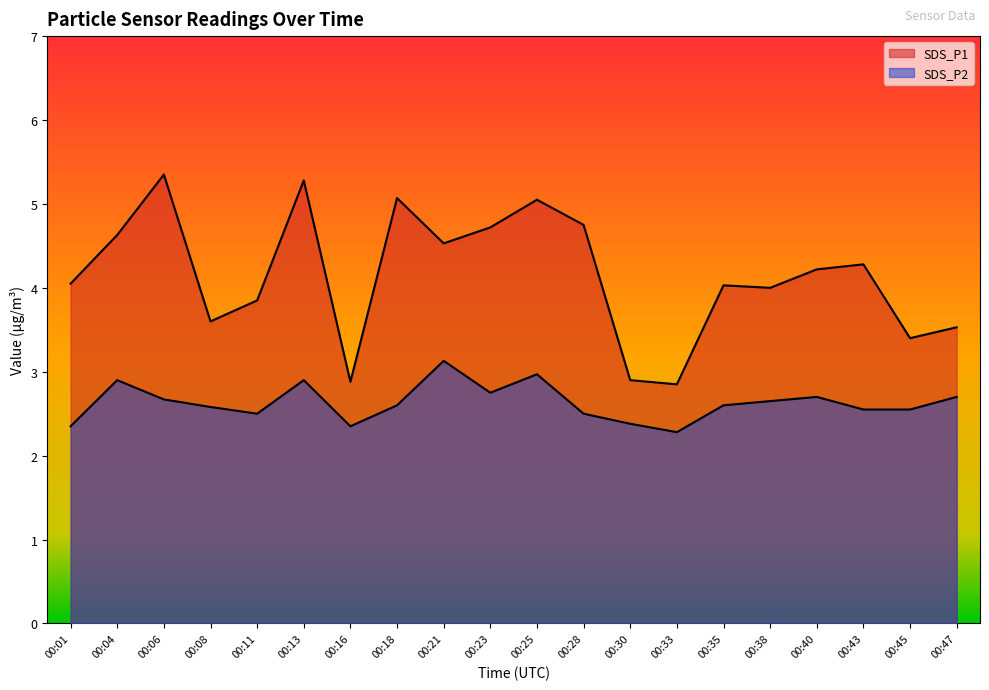

Is it true that SDS_P2 equals 4.2 at 00:45?

False